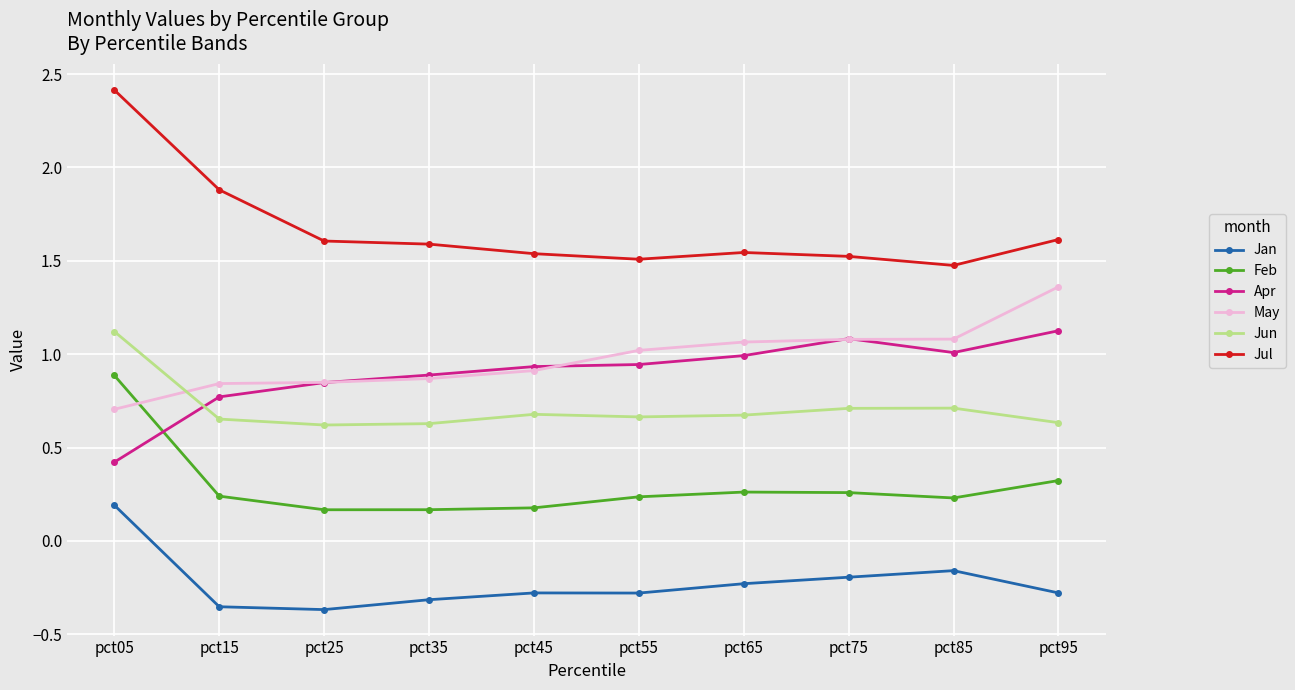

Count the number of categories in the chart.

10